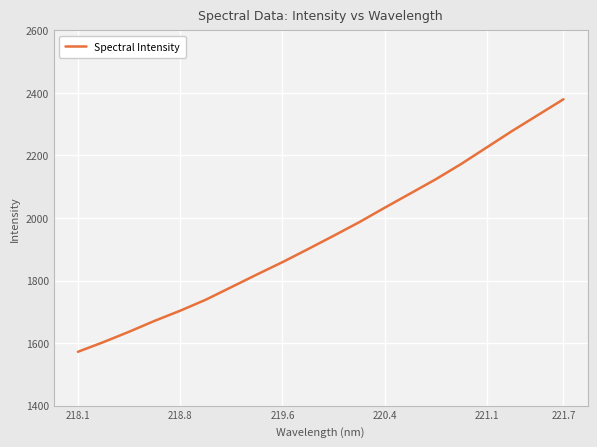

What is the maximum value shown in the chart?

2379.7